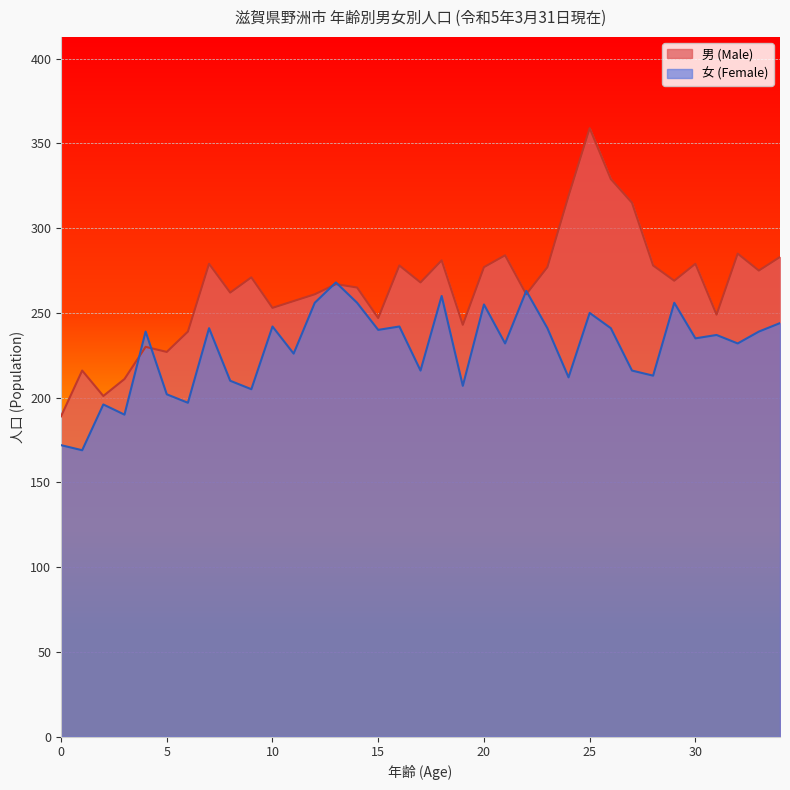

What is the average value of the 男 (Male) series?

265